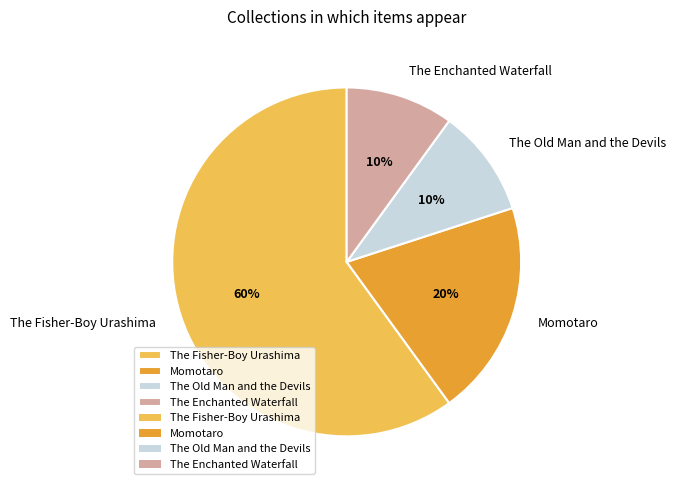

How many segments does this pie chart have?

4